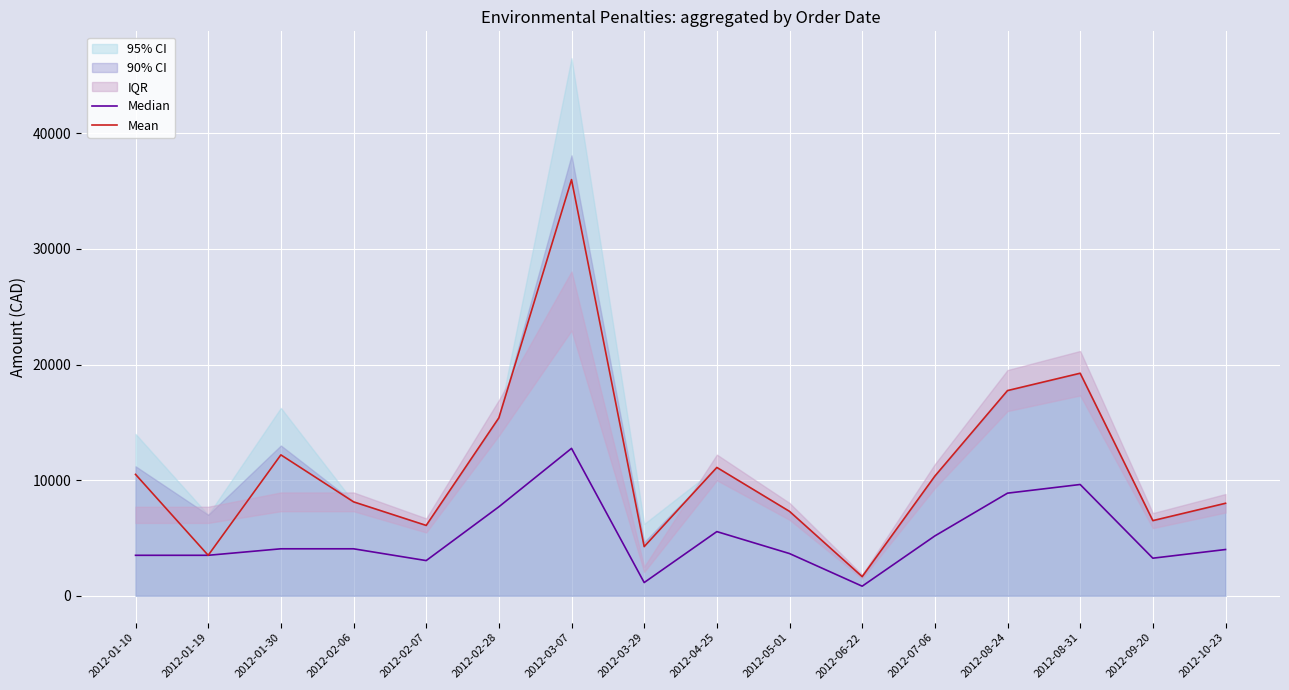

At which category is the sum across all series the highest?

2012-03-07